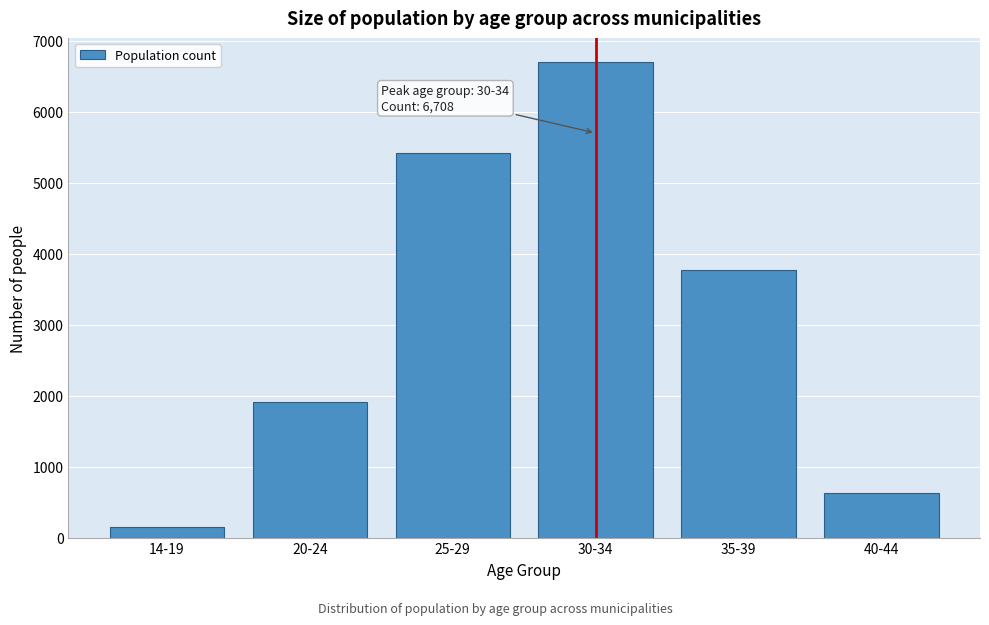

Reading left to right, transcribe all the data shown in this chart.

156	1912	5414	6708	3768	624